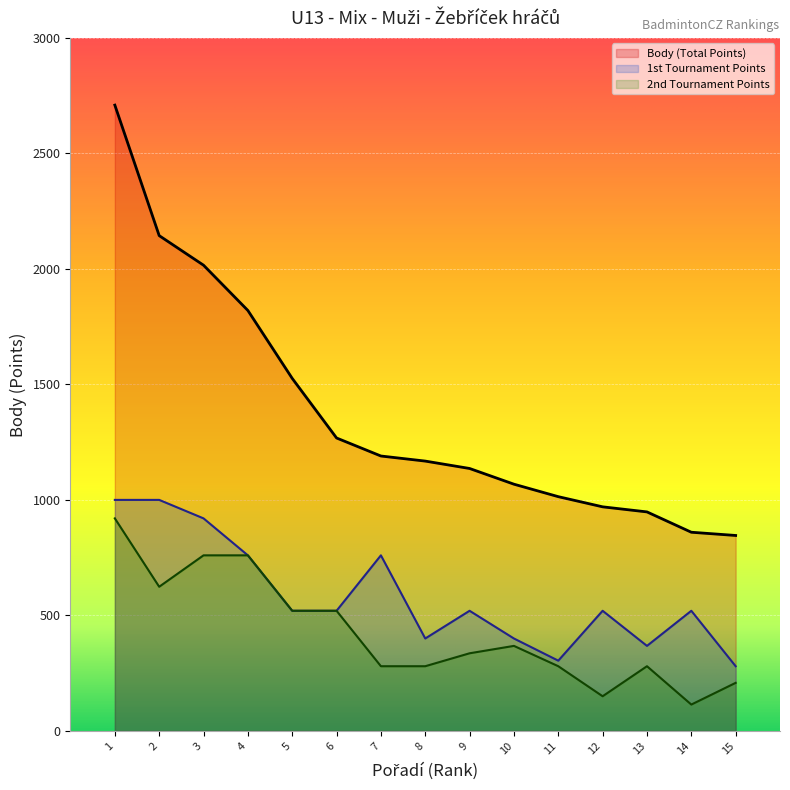

What is the difference between the maximum and minimum values in the col_6_points series?

720